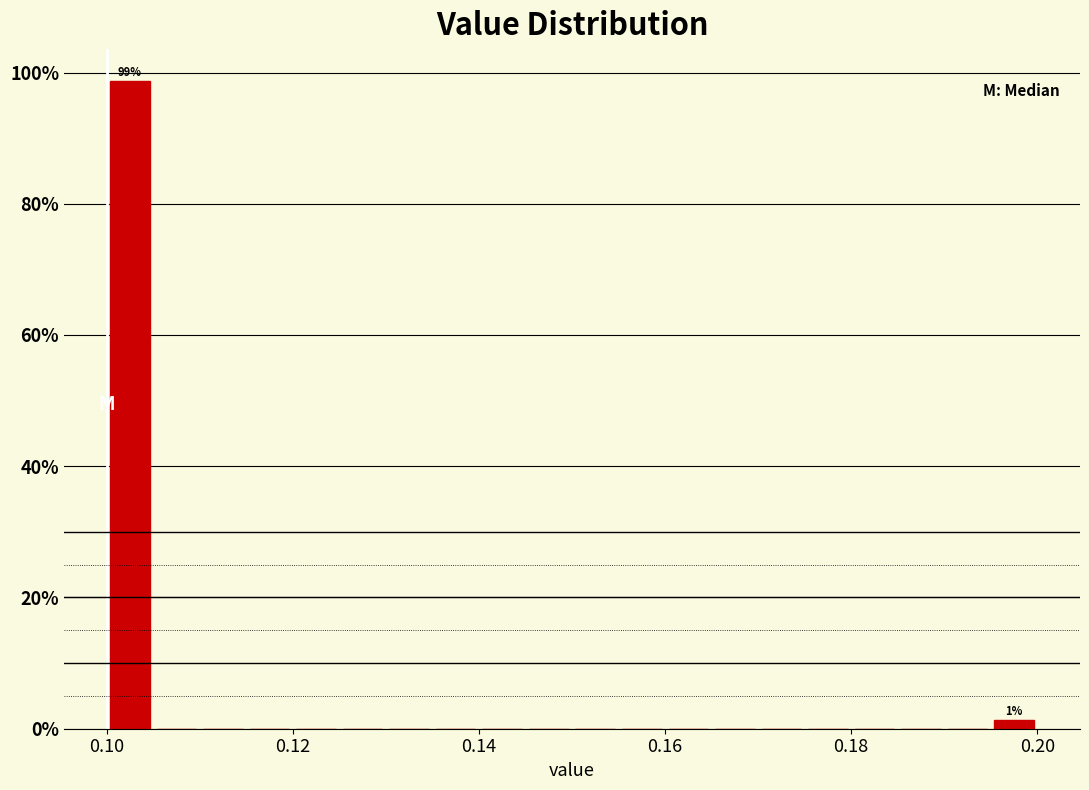

Around what value on the x-axis is the tallest bar? Give the approximate position of its centre, as read against the axis.

0.102